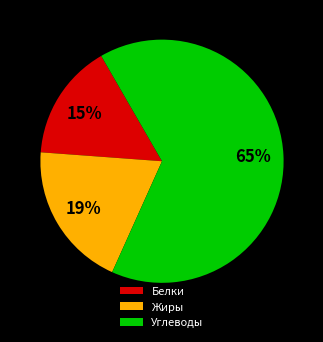

Count the number of slices in the pie.

3